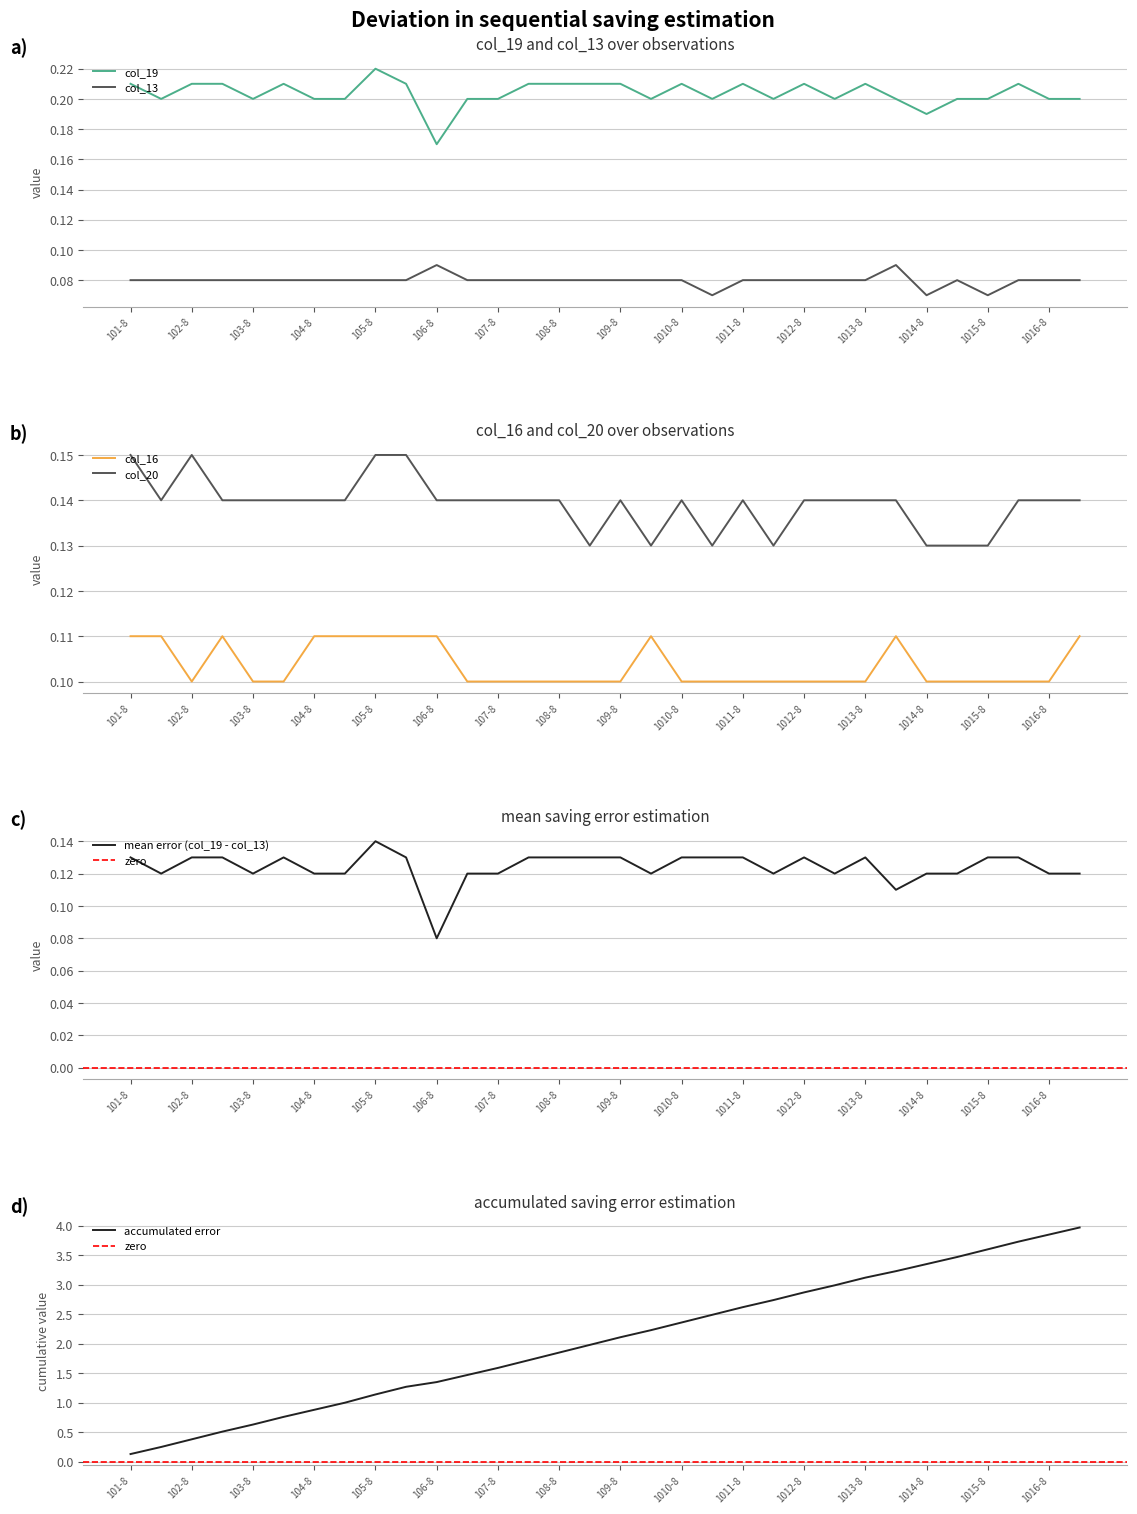

What is the average value of the col_13 series?

0.1